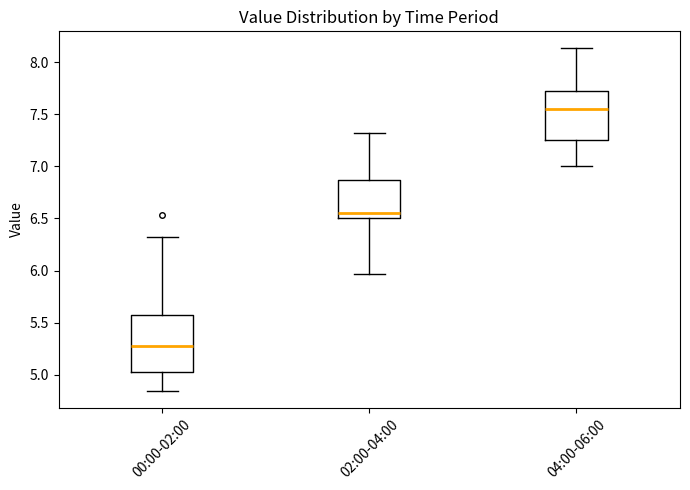

Reading left to right, read every box against the y-axis: the position of its median line, the range the box covers, and the ends of its whiskers. The values are not printed on the chart, so give them approximately, as read against the axis.

00:00-02:00: median 5.30, box 5.05 to 5.55, whiskers 4.85 to 6.30
02:00-04:00: median 6.55, box 6.50 to 6.85, whiskers 5.95 to 7.30
04:00-06:00: median 7.55, box 7.25 to 7.70, whiskers 7.00 to 8.15